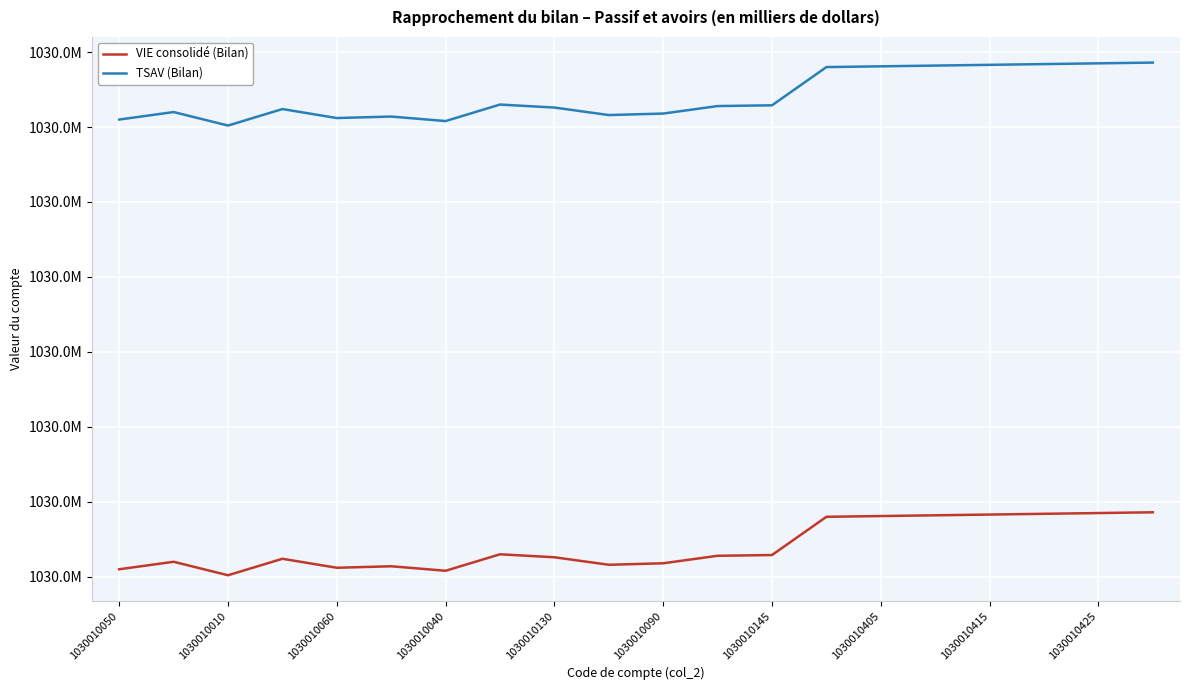

What are all the series names shown in the legend?

VIE consolidé (Bilan), TSAV (Bilan)